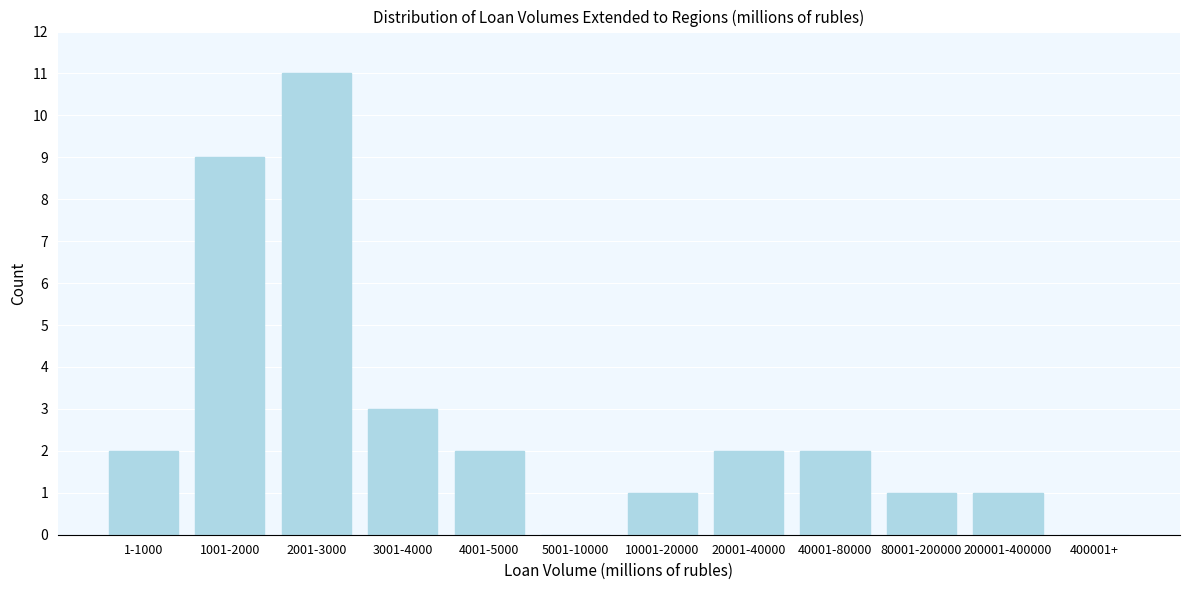

Reading left to right, list all the values displayed in this chart.

1-1000=2	1001-2000=9	2001-3000=11	3001-4000=3	4001-5000=2	5001-10000=0	10001-20000=1	20001-40000=2	40001-80000=2	80001-200000=1	200001-400000=1	400001+=0